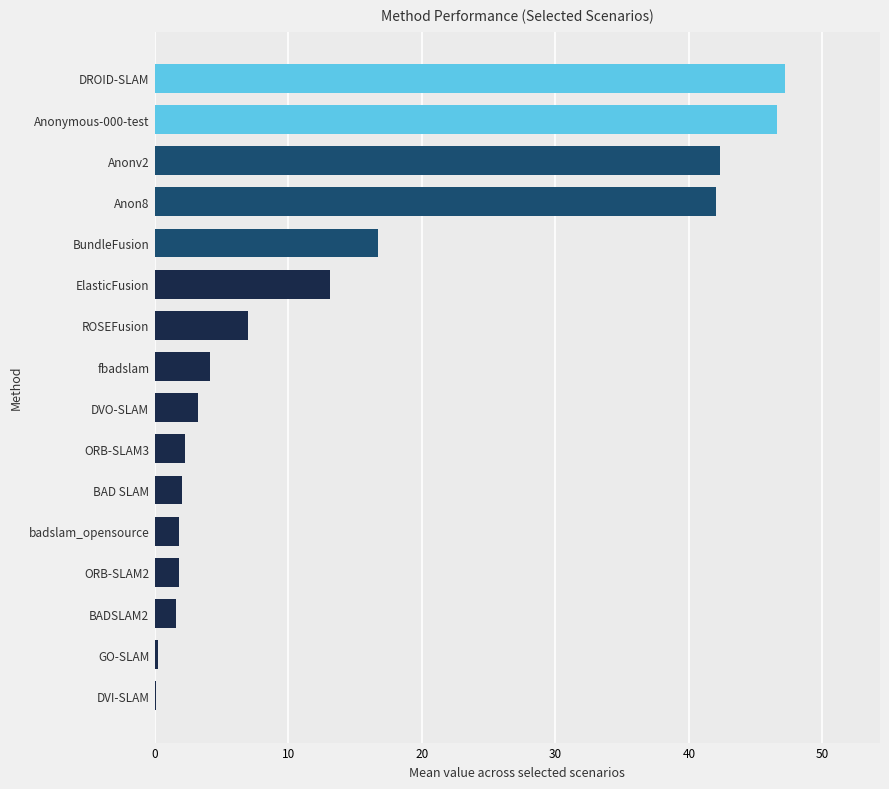

Is it true that the value at Anon8 is 17.9?

False